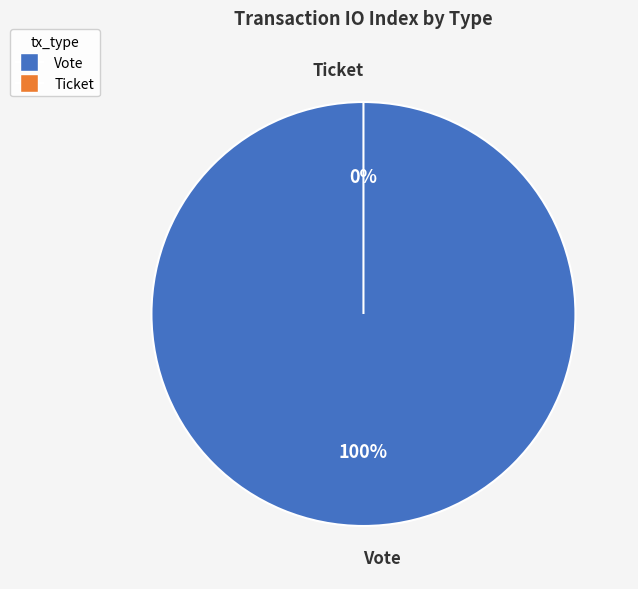

Count the number of slices in the pie.

2